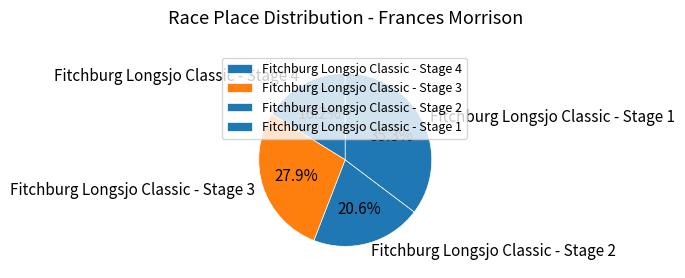

To the nearest percent, what is the average slice percentage?

25%